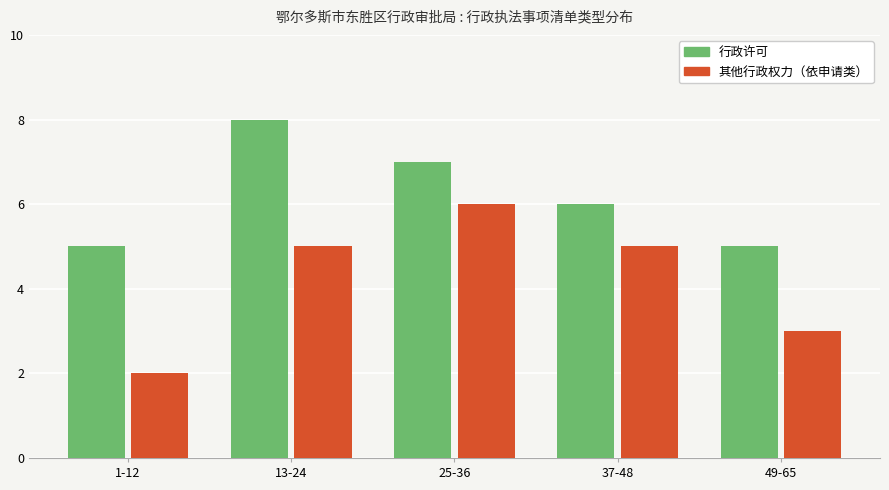

How many distinct data groups are displayed?

2